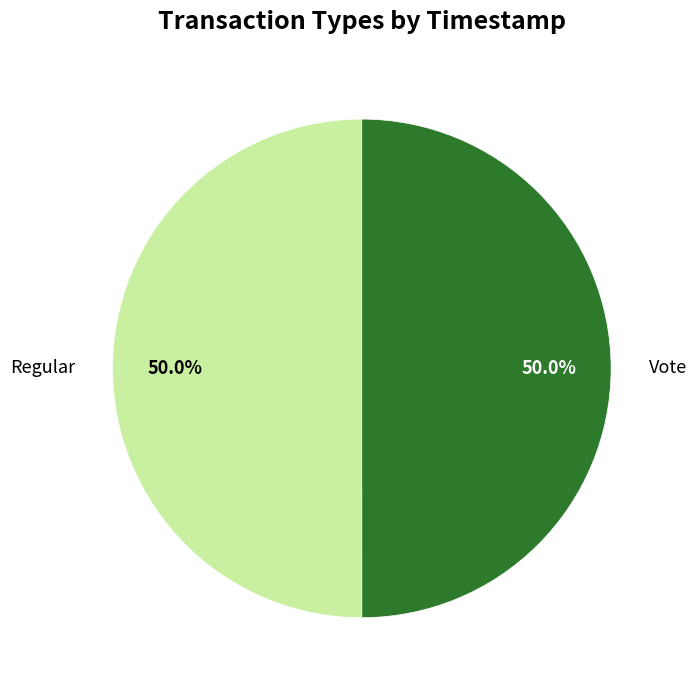

Do Vote and Regular together represent more than half of the pie?

Yes